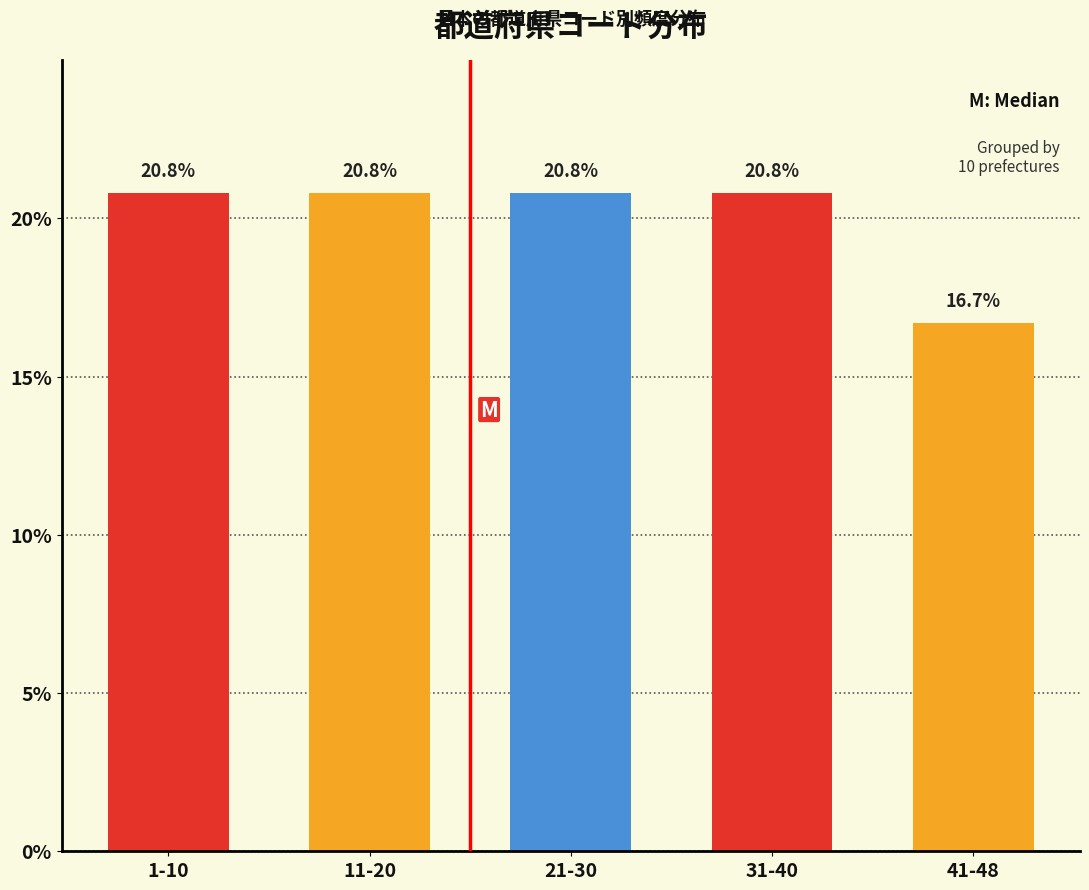

Reading left to right, transcribe all the data shown in this chart.

1-10=20.8	11-20=20.8	21-30=20.8	31-40=20.8	41-48=16.7